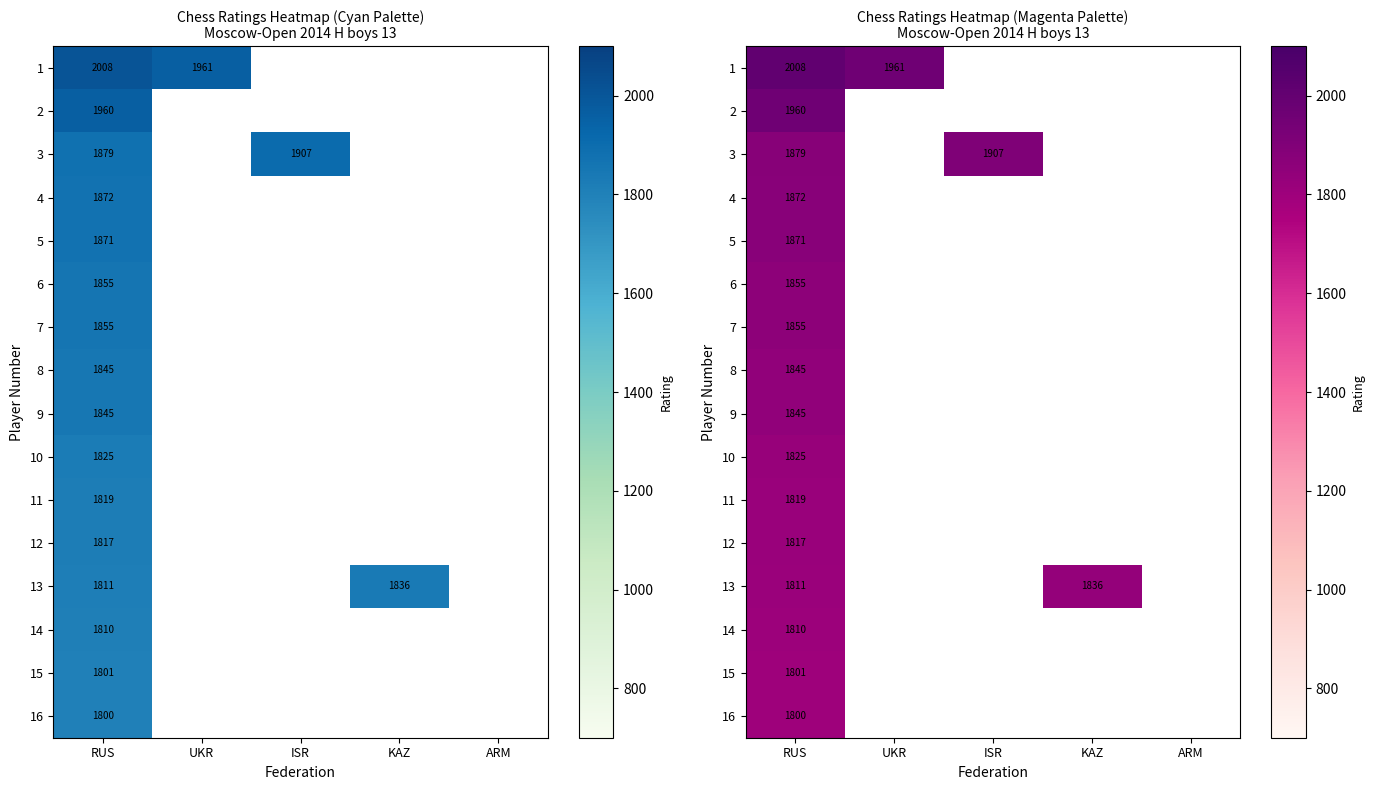

Is the value of 6 at RUS greater than the value of 15 at UKR?

No